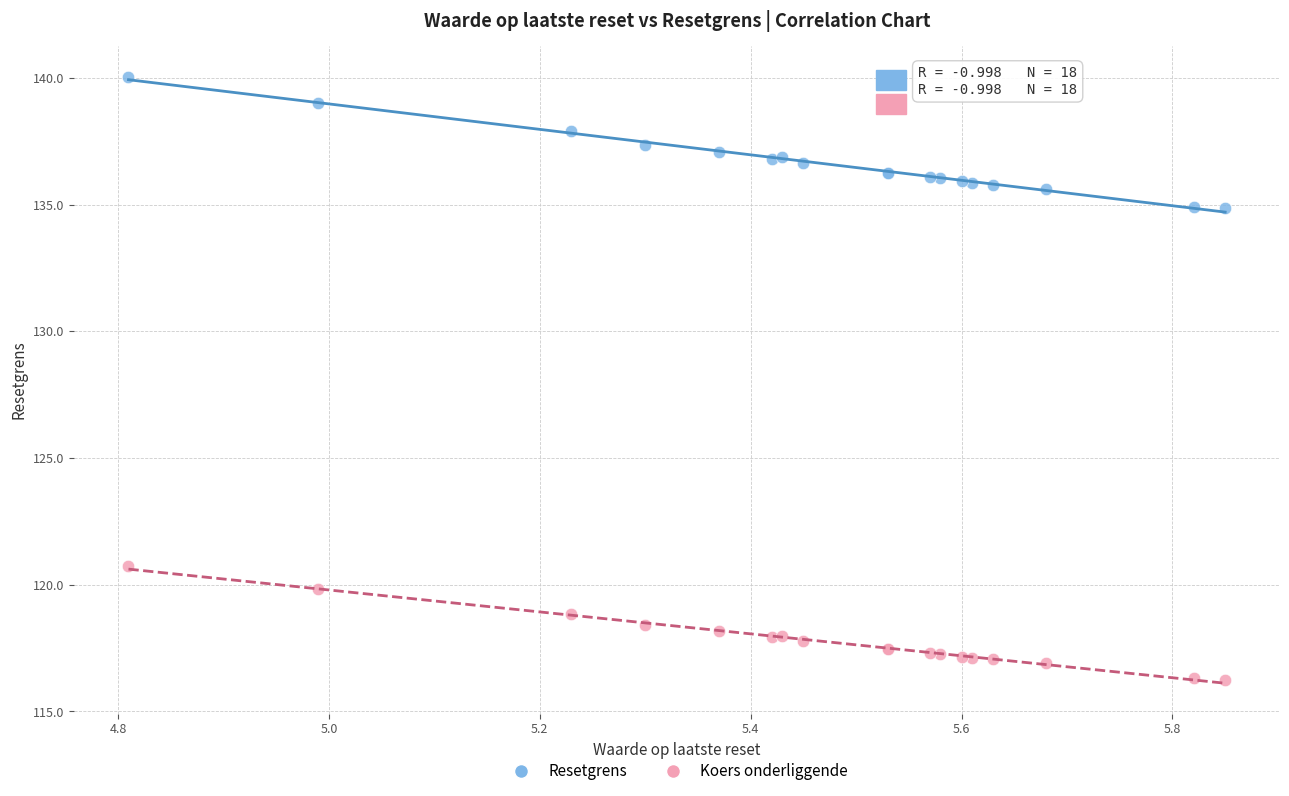

Which series reaches the maximum Y coordinate?

Resetgrens